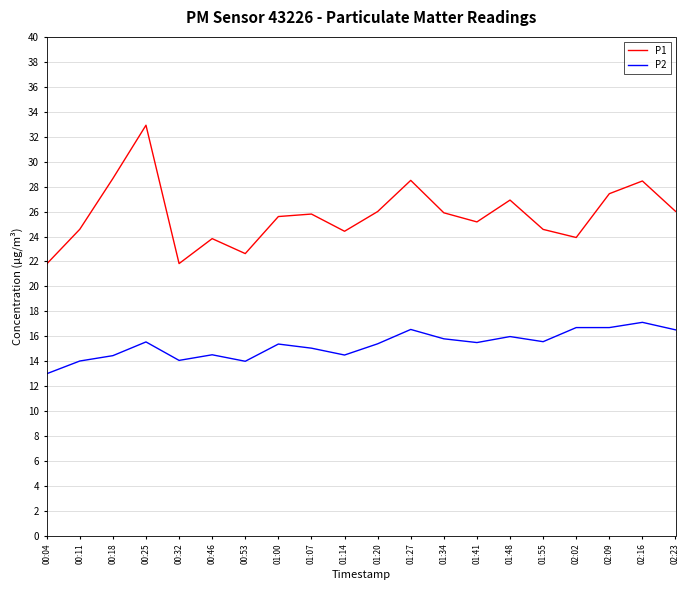

True or false: P2 and P1 cross at least once.

False